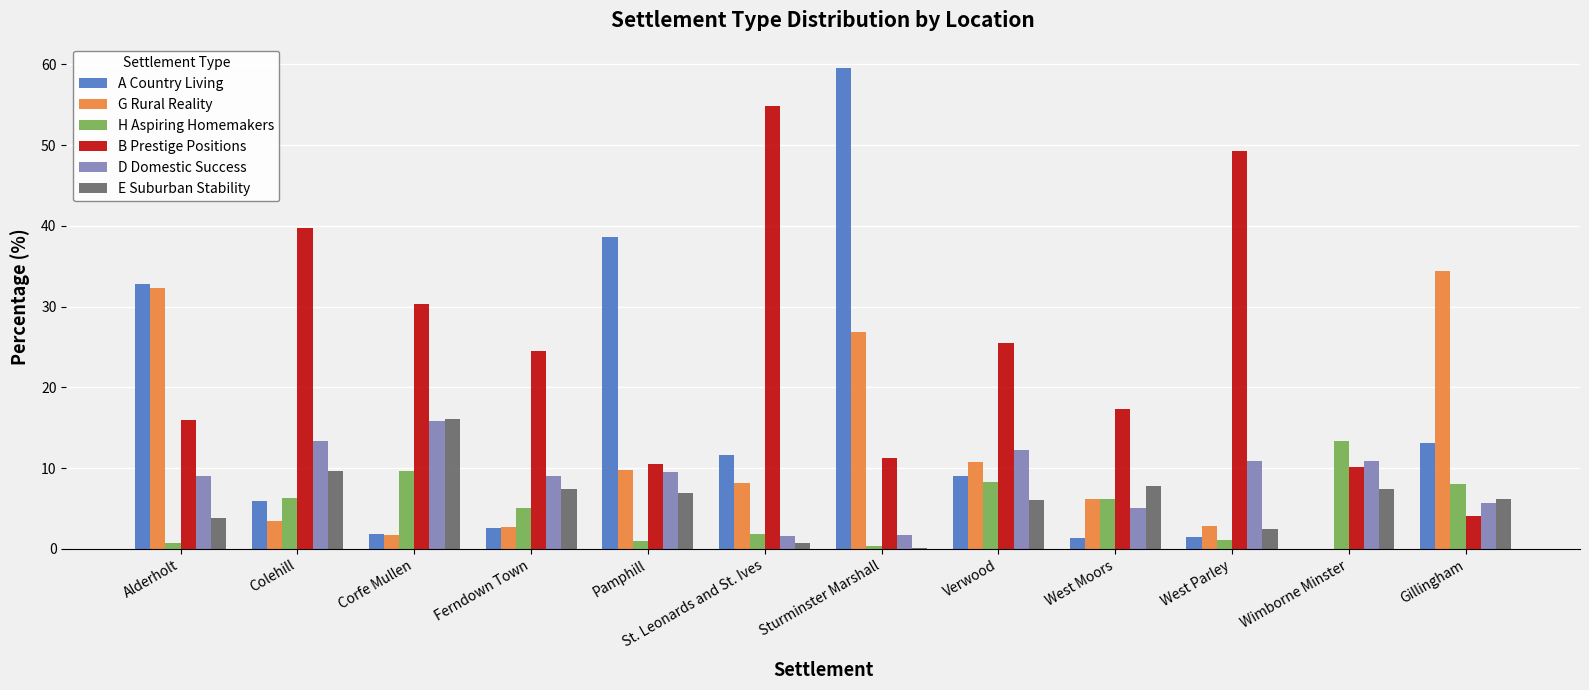

Which series has the largest total across all categories?

B Prestige Positions